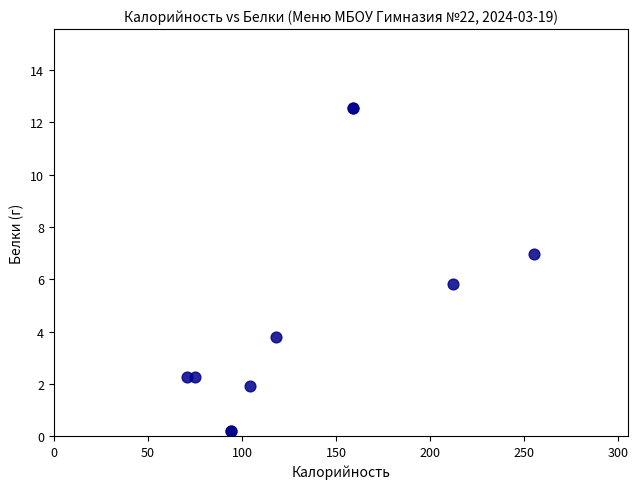

What Y value in the scatter plot is closest to 6?

5.8